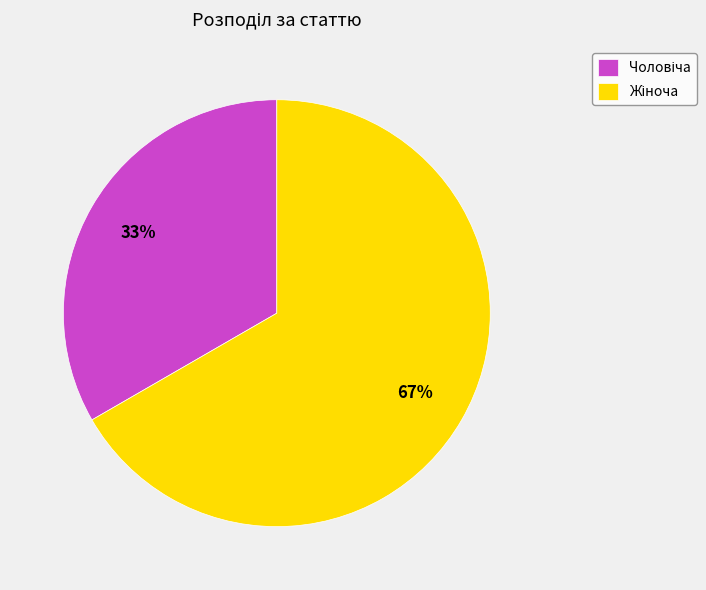

How many slices are in this pie chart?

2